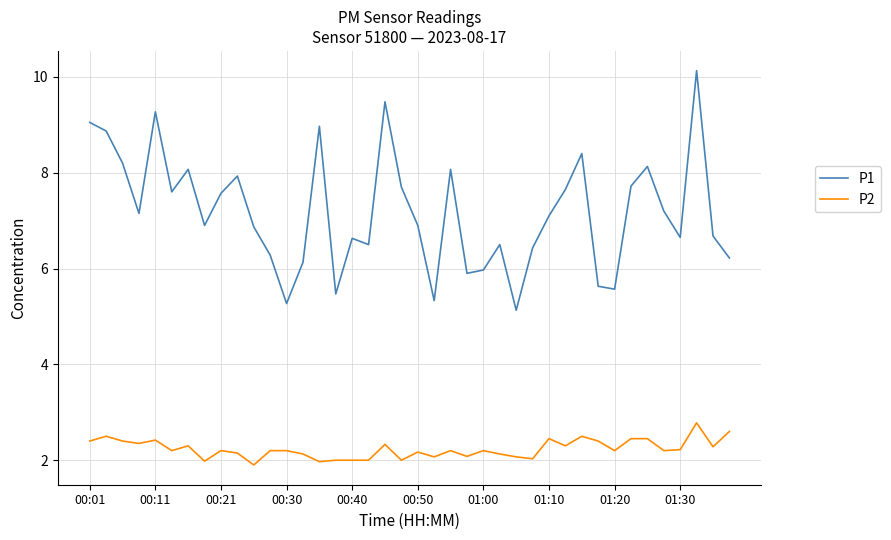

Which series has the largest total across all categories?

P1